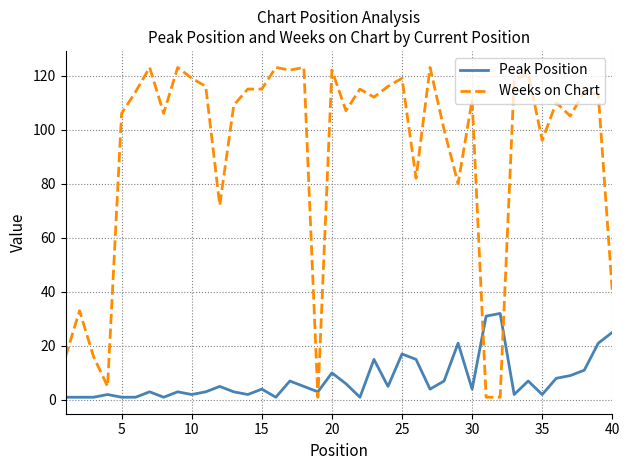

Which series has the largest range (max minus min)?

Weeks on Chart